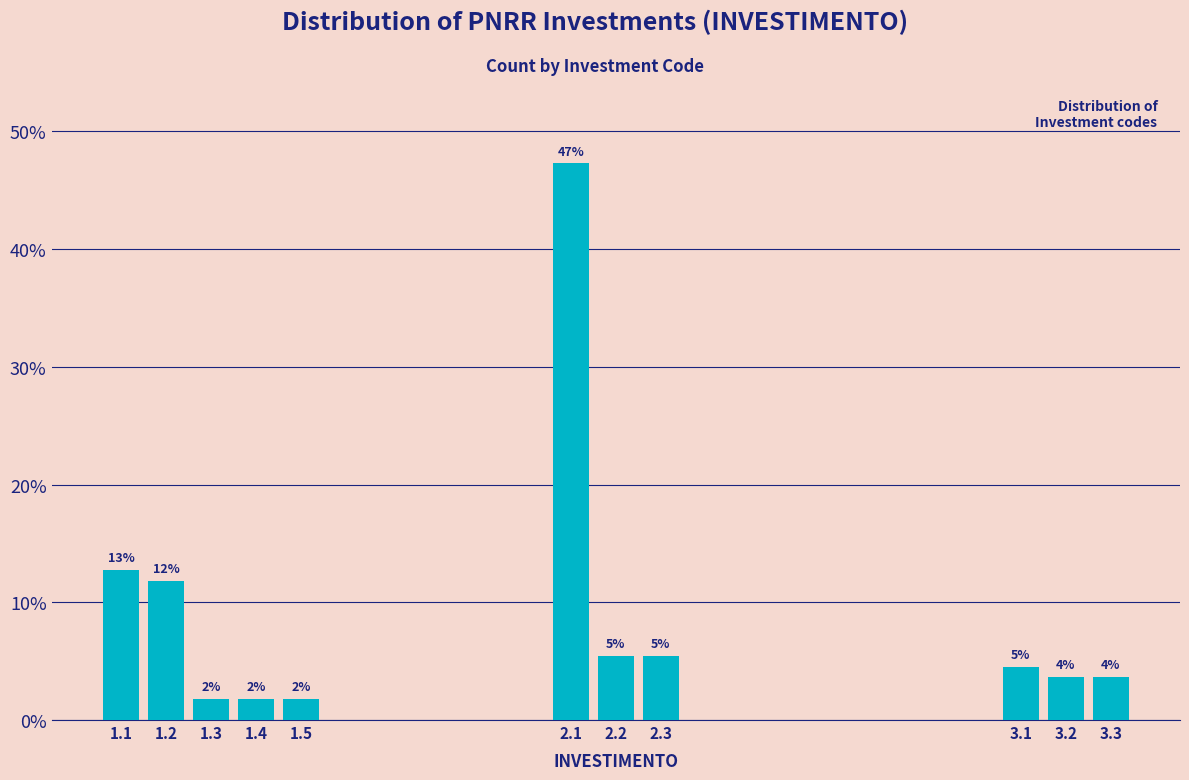

Are the bars horizontal?

No